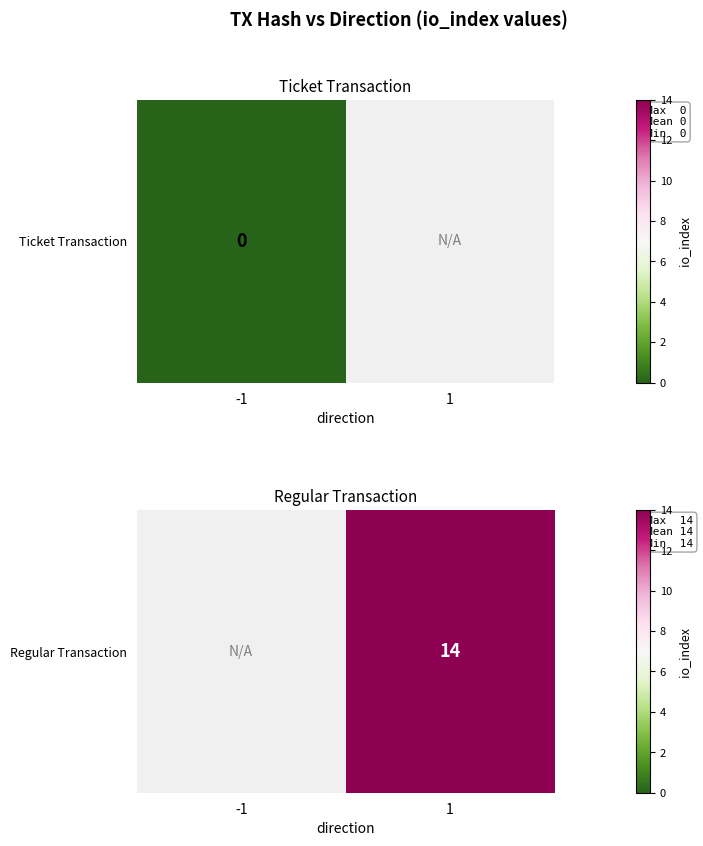

List the labels in order of value, largest first.

-1, 1